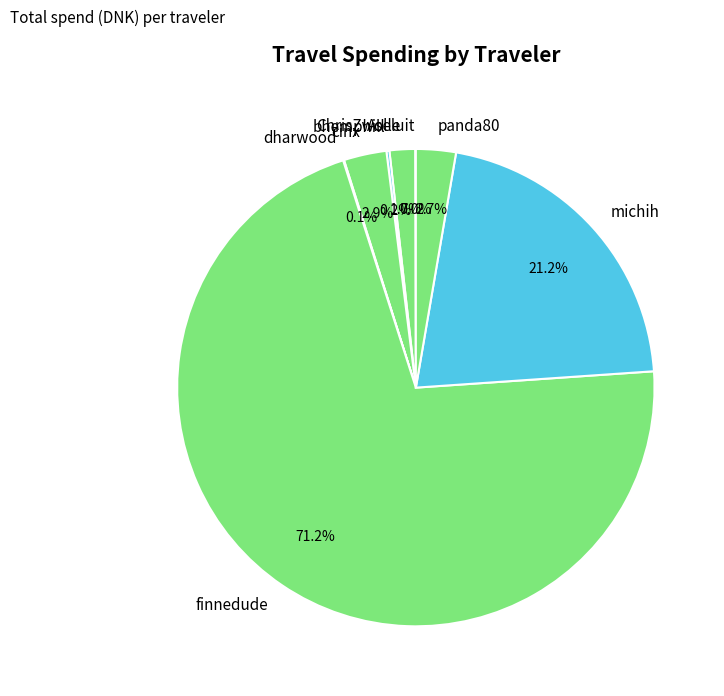

What percentage is NOT represented by cinx?

97.1%